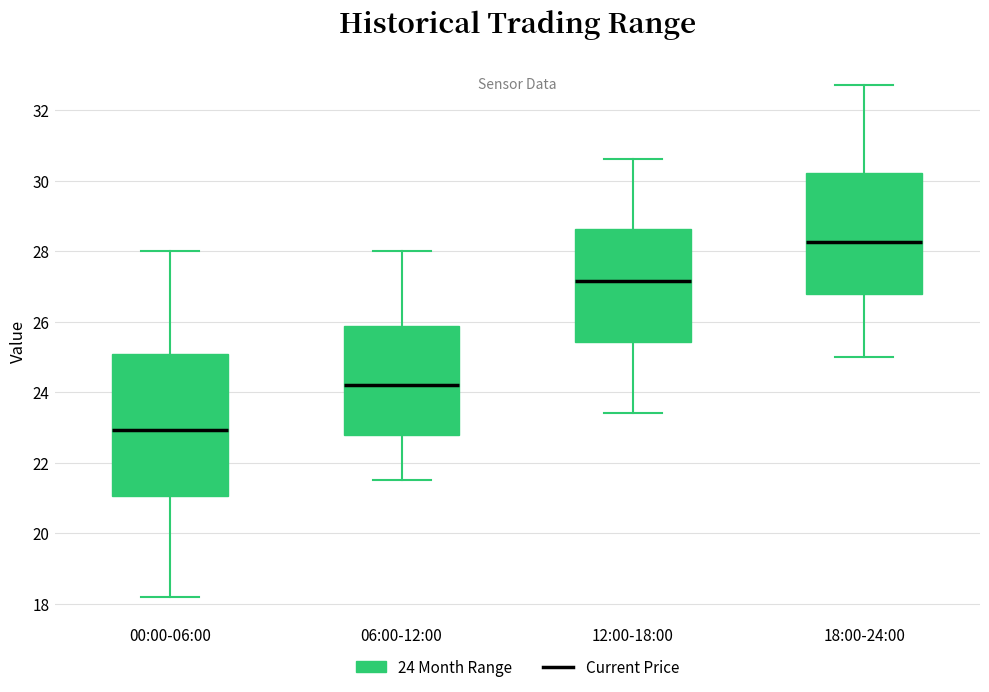

Where is the upper edge of the box for 18:00-24:00 on the y-axis? The values are not printed on the chart, so give them approximately, as read against the axis.

30.2